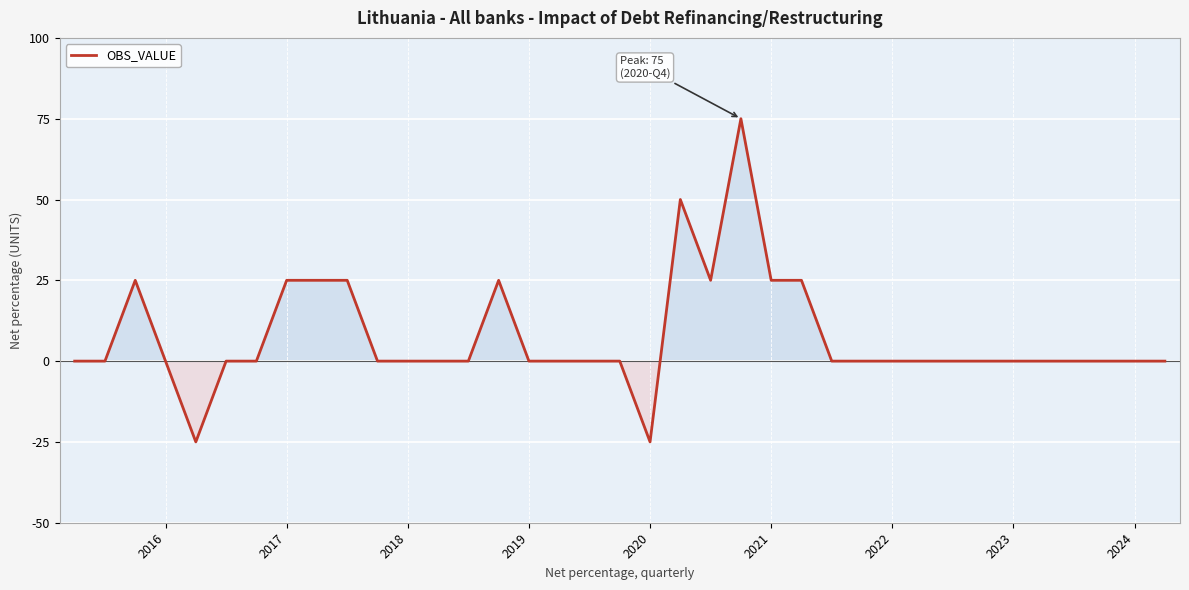

What is the maximum value shown in the chart?

75